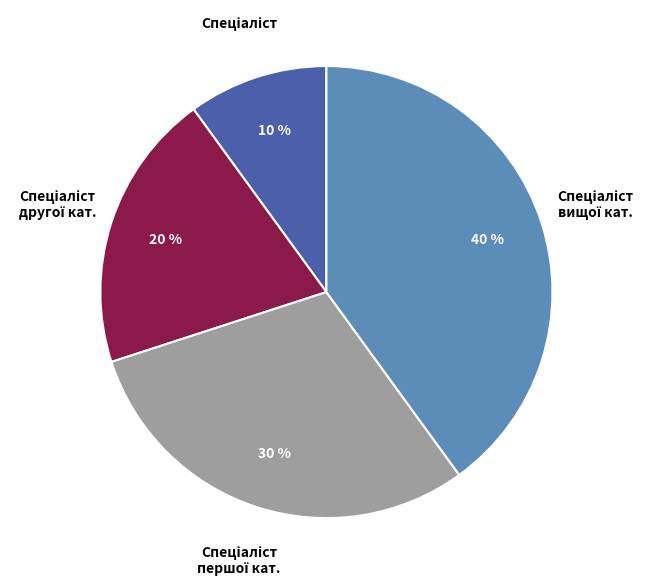

To the nearest percent, what is the difference between the largest and smallest slice percentages?

30%